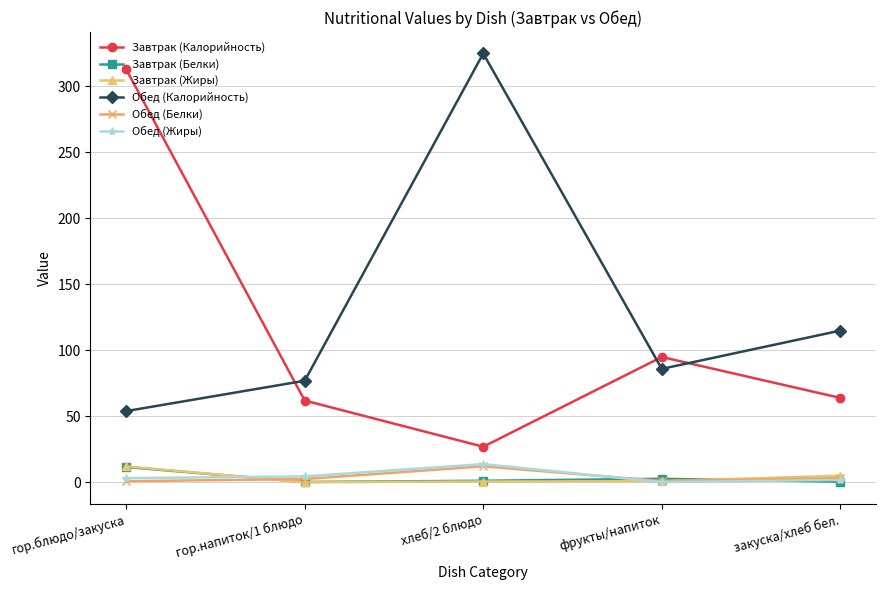

What is the average value of the Завтрак (Белки) series?

3.3